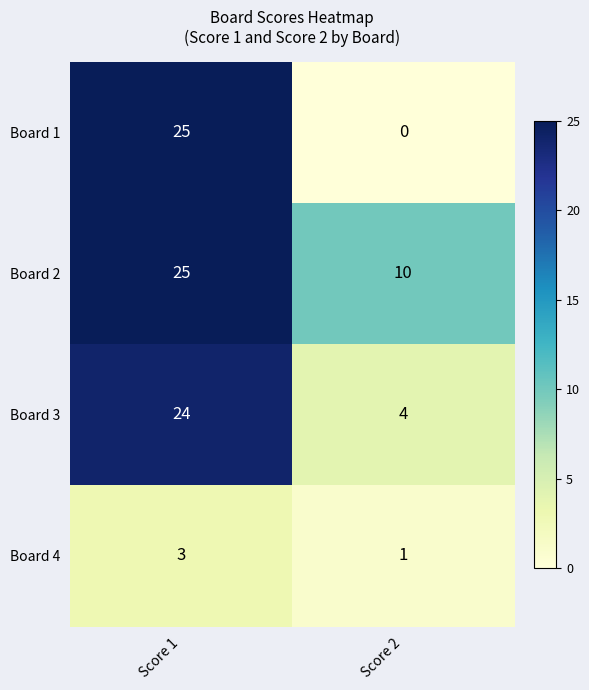

True or false: Board 2 has a value of 3 at Score 2.

False